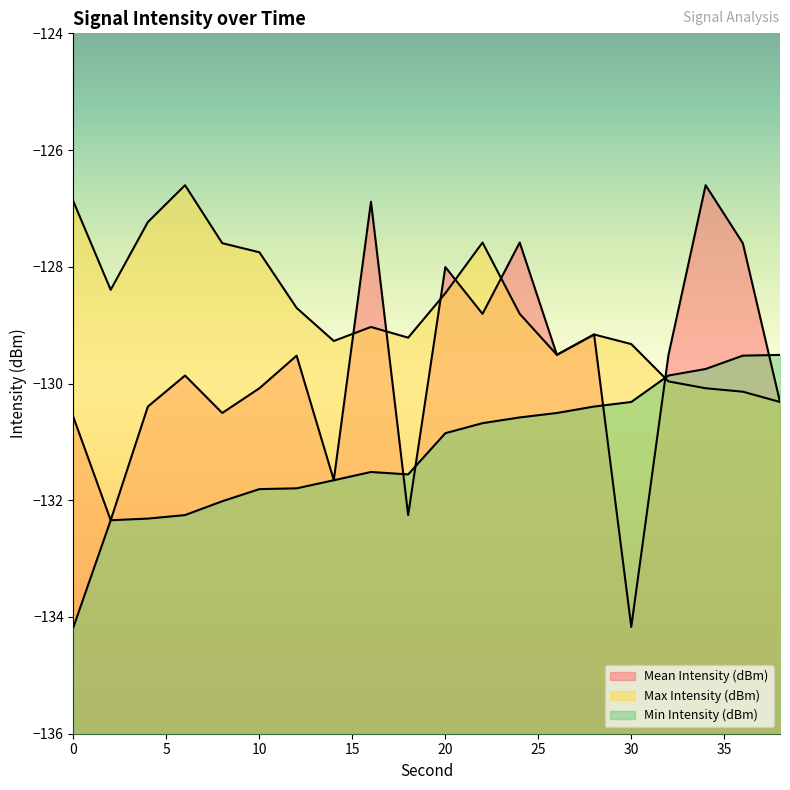

How many data points does each series have?

20